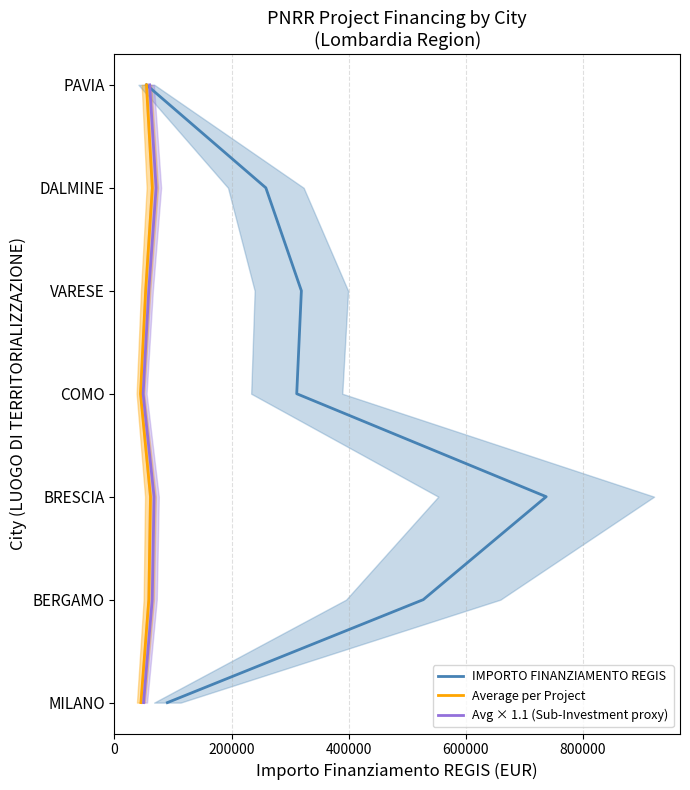

The IMPORTO FINANZIAMENTO REGIS series shows 6 at 800000. True or false?

False